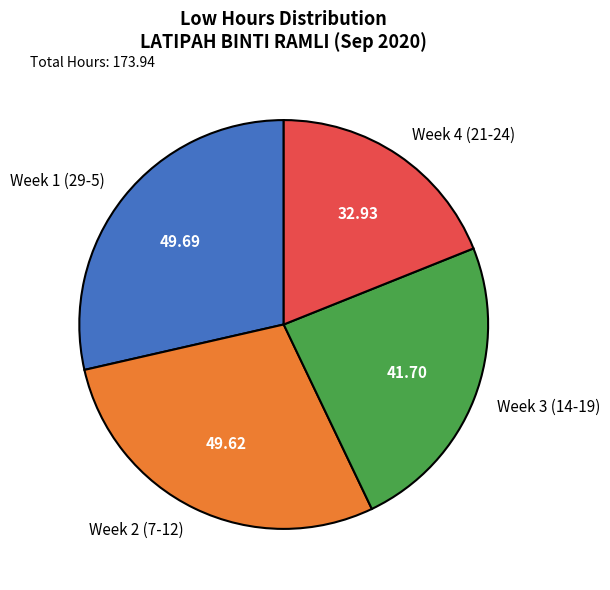

Do Week 2 (7-12) and Week 4 (21-24) together represent more than half of the pie?

No